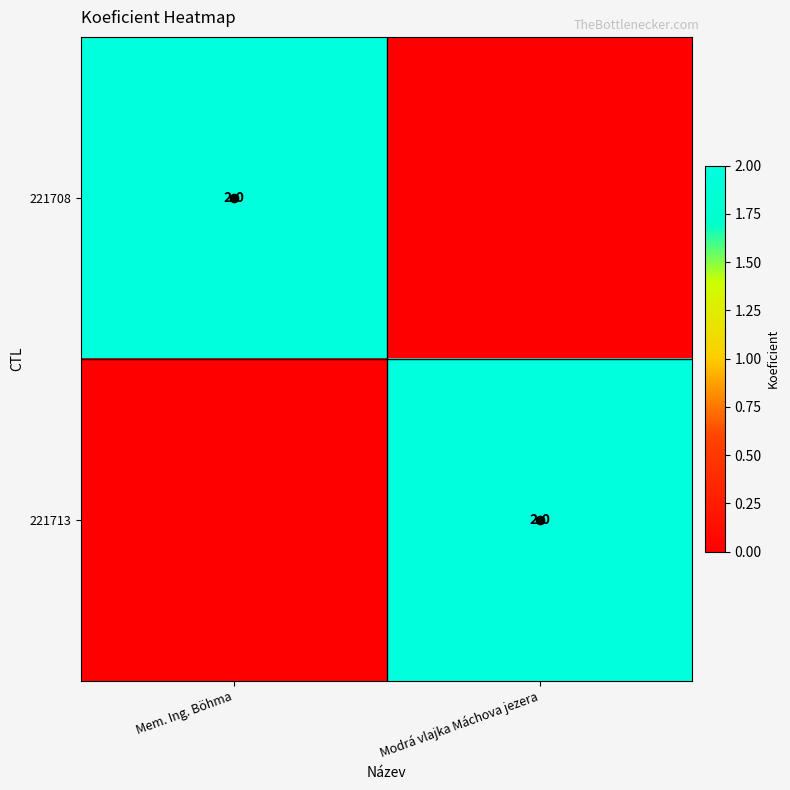

The 221713 series shows 1 at Modrá vlajka Máchova jezera. True or false?

False